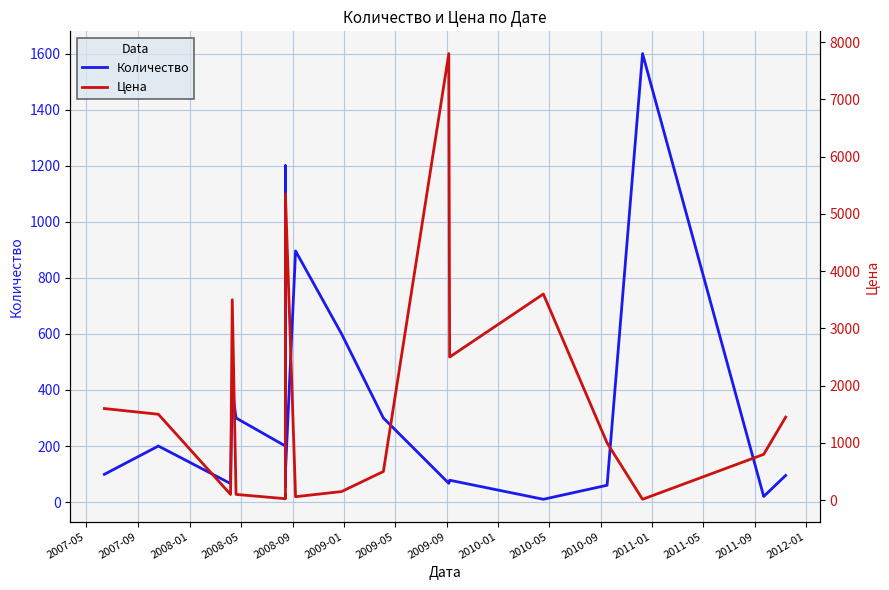

Which series has the largest range (max minus min)?

Цена